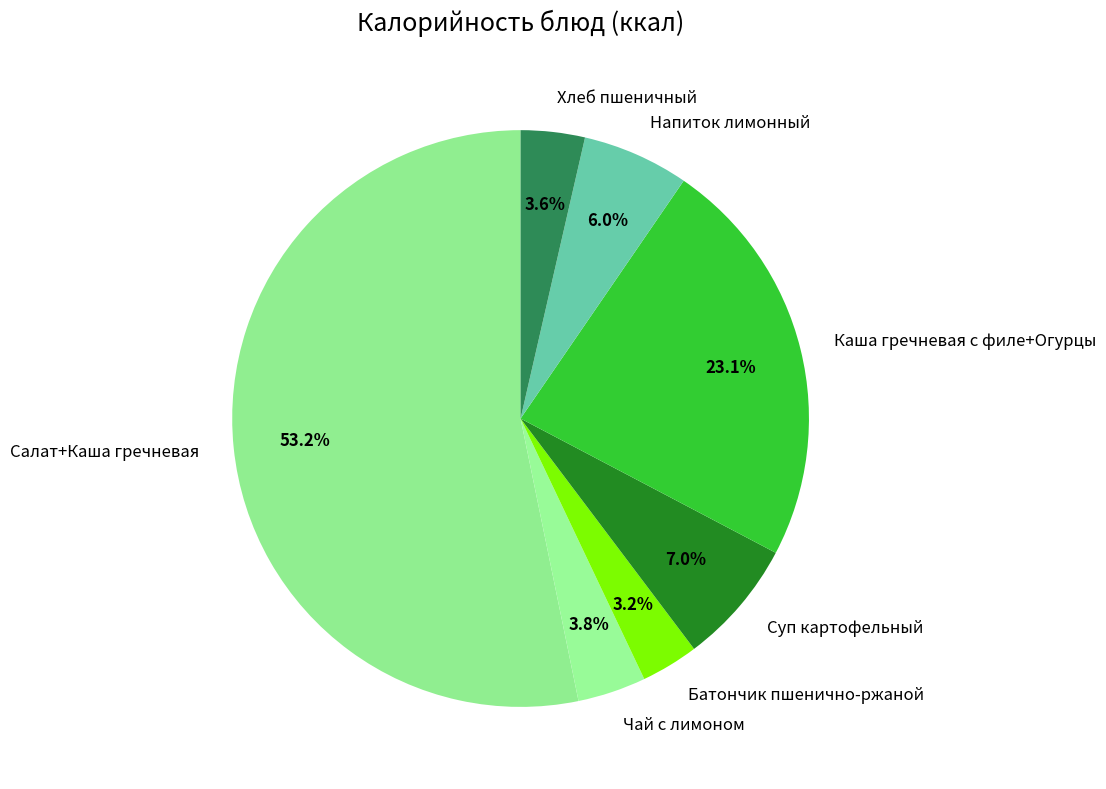

What percentage is the Батончик пшенично-ржаной slice, to the nearest percent?

3%